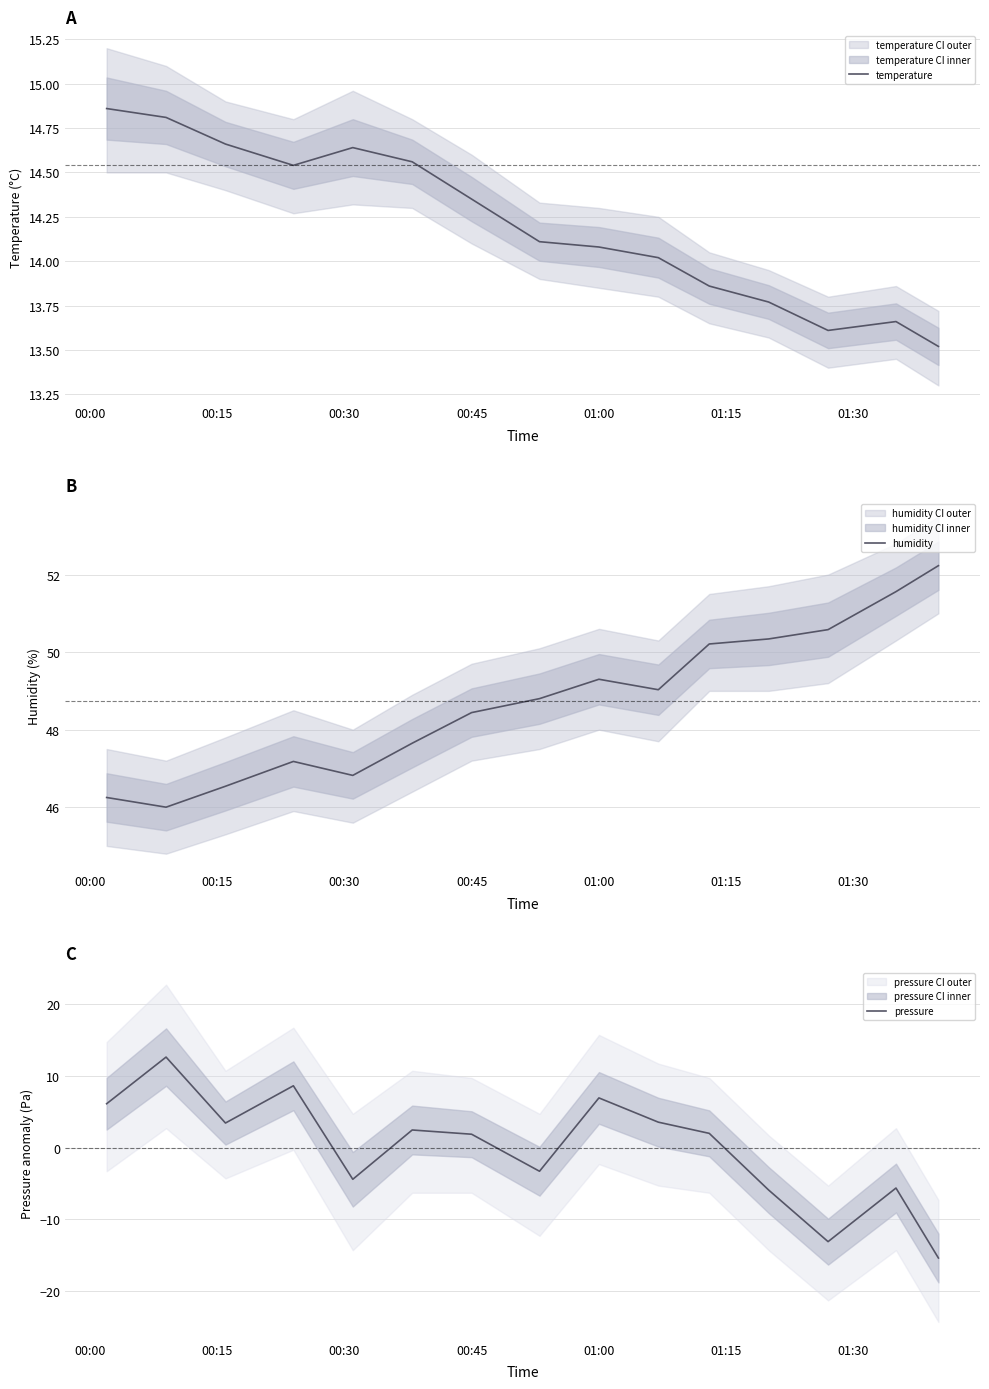

At which label does humidity first exceed 48?

00:45